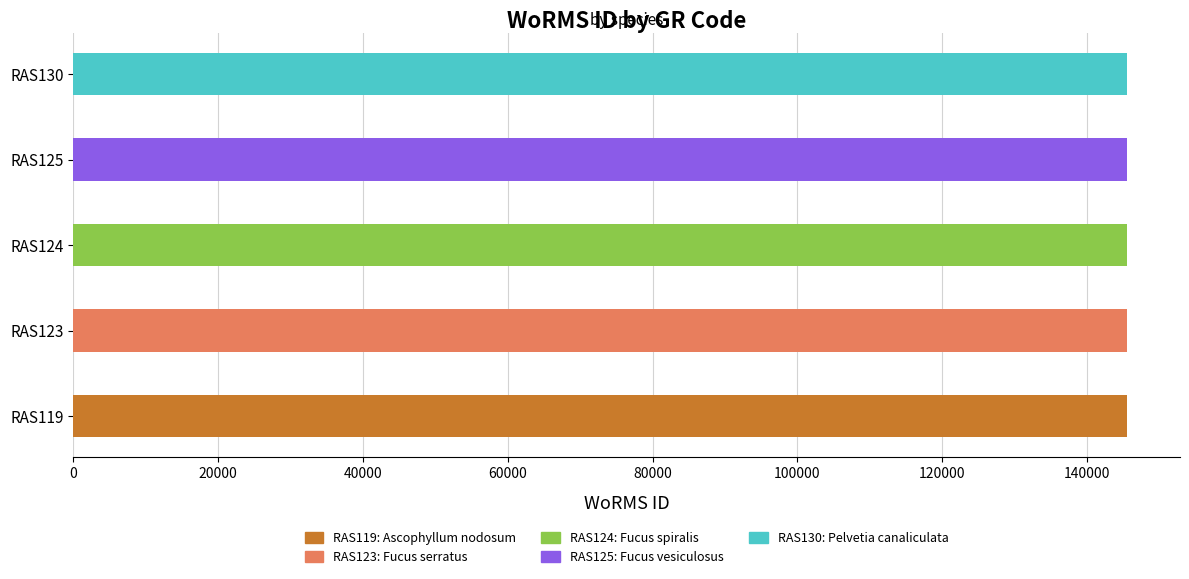

How many bars are there in total?

5